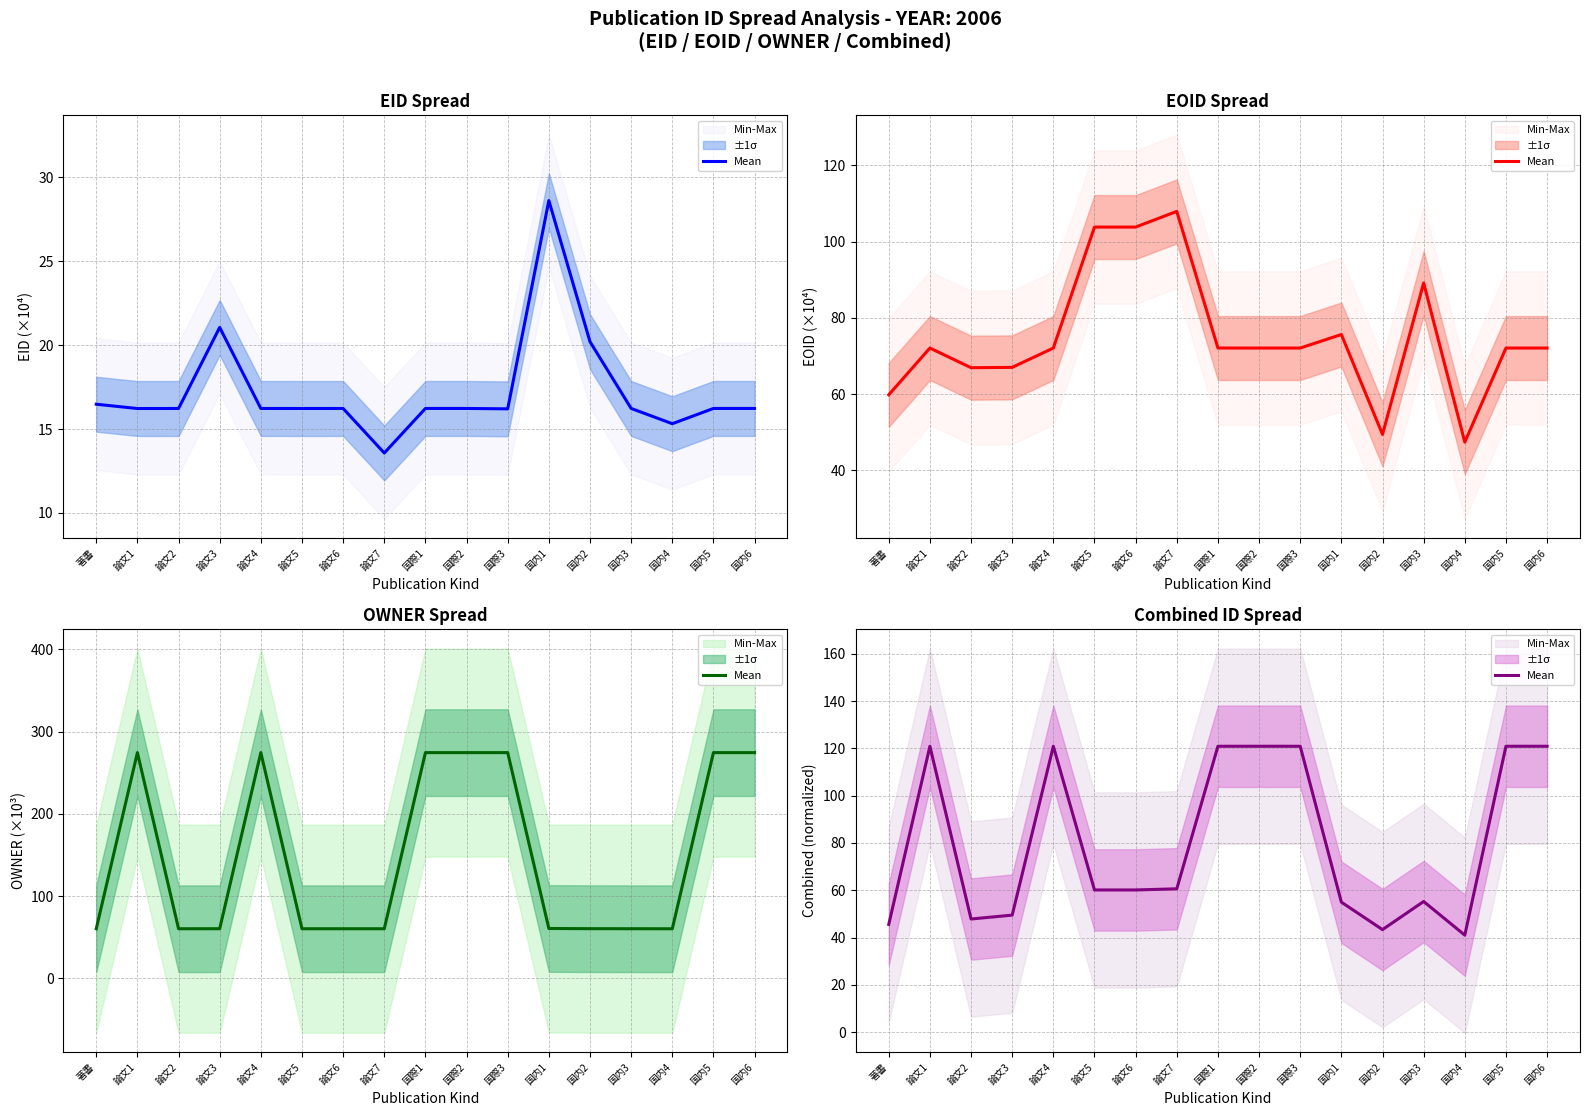

Reading right to left, list all the values displayed in this chart.

120.9	120.9	41.0	55.2	43.4	55.0	120.9	120.9	120.9	60.6	60.1	60.1	120.9	49.5	47.8	120.9	45.6